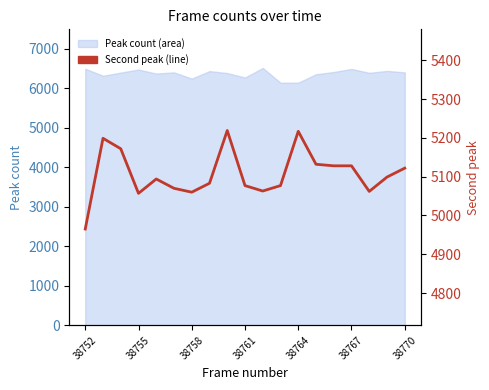

How many lines are shown in the chart?

1